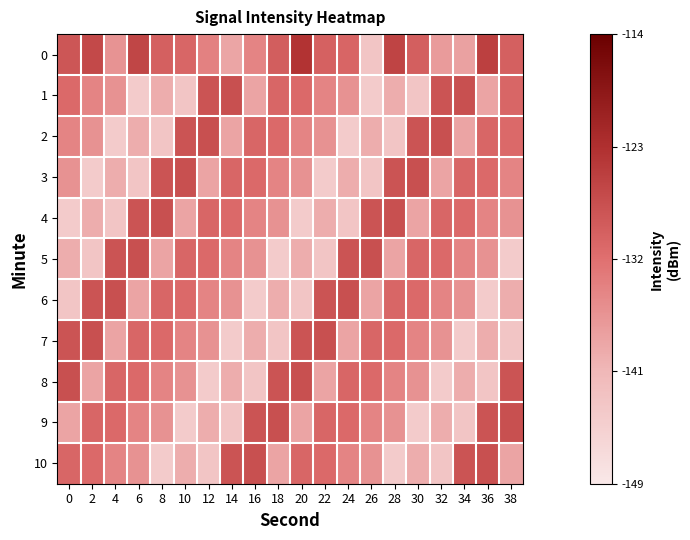

Rank the series at 22 from lowest to highest value.

3, 5, 4, 8, 2, 1, 10, 9, 0, 6, 7